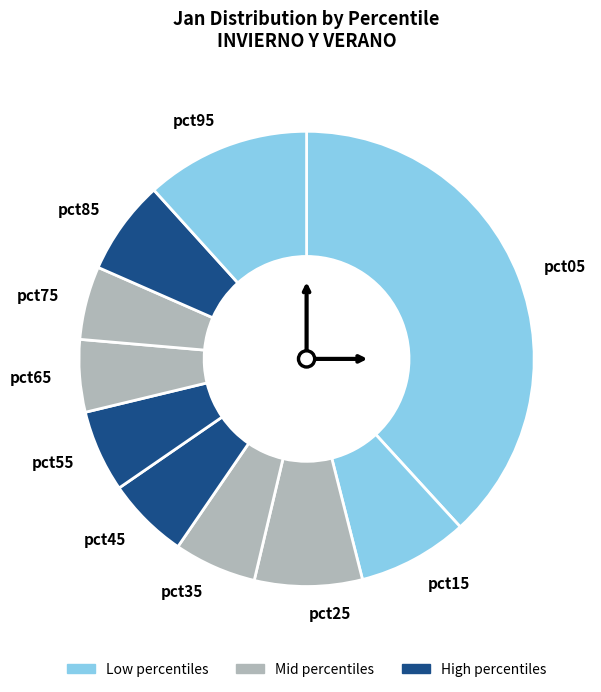

Combined, do pct25 and pct35 account for over 50%?

No